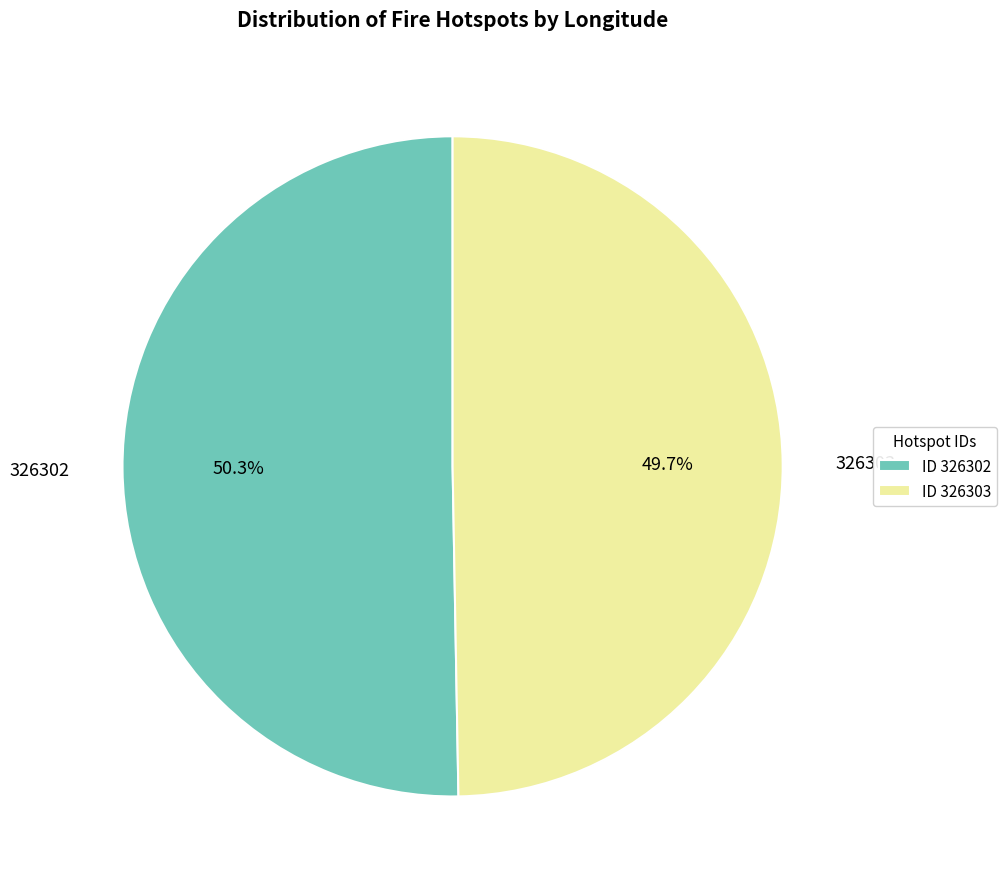

What is the ratio of the value at ID 326302 to the value at ID 326303?

1.0